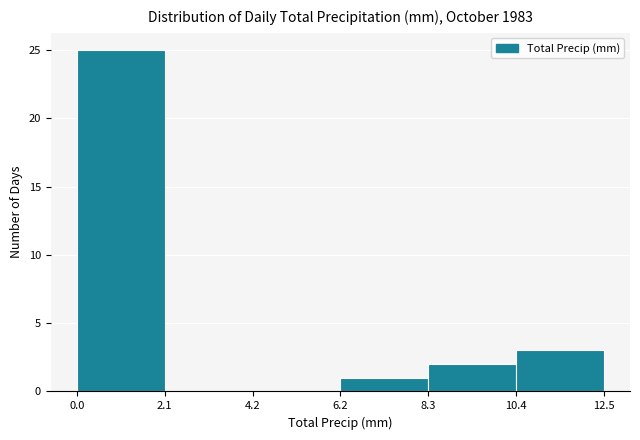

Reading left to right, transcribe this chart: for each bar, give the range it covers on the x-axis and its height. The values are not printed on the chart, so give them approximately, as read against the axis.

0.0 to 2.1: 25
2.1 to 4.2: 0
4.2 to 6.2: 0
6.2 to 8.3: 1
8.3 to 10.4: 2
10.4 to 12.5: 3